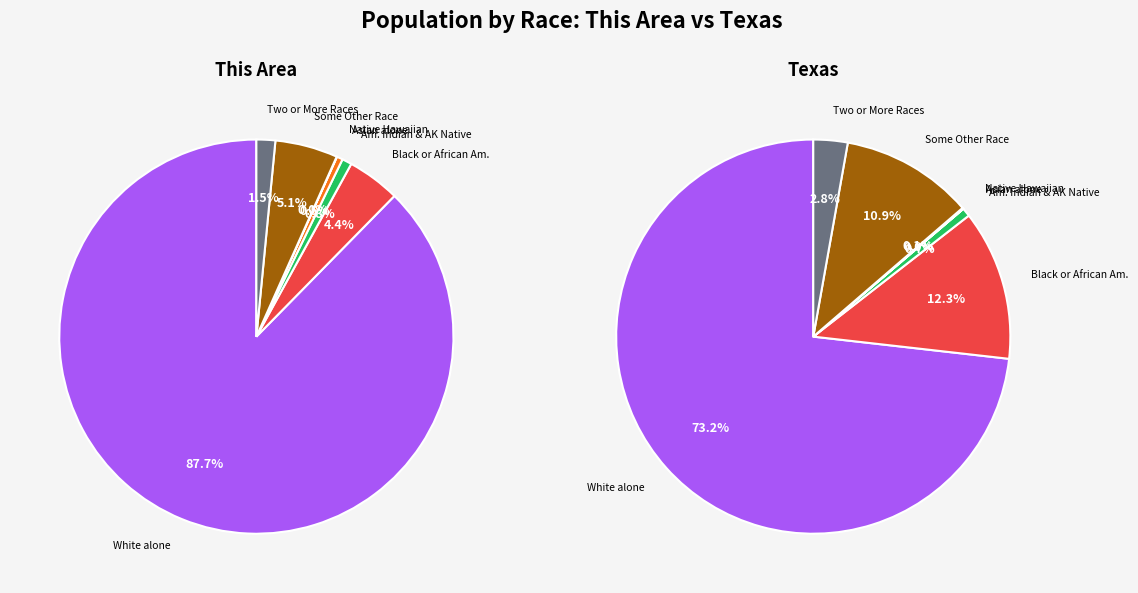

The Two or More Races slice represents 1% of the pie. True or false?

False